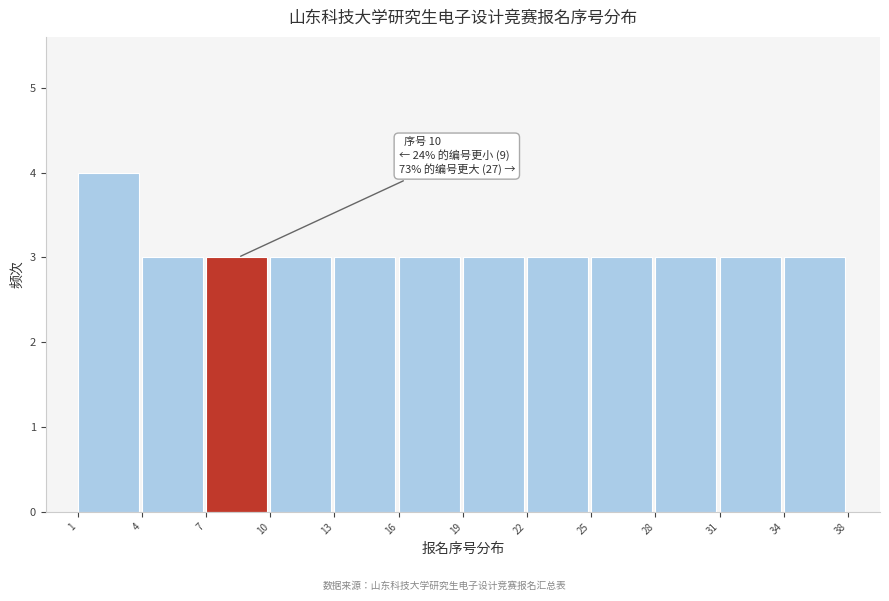

Reading left to right, extract all data points from this chart.

4	3	3	3	3	3	3	3	3	3	3	3